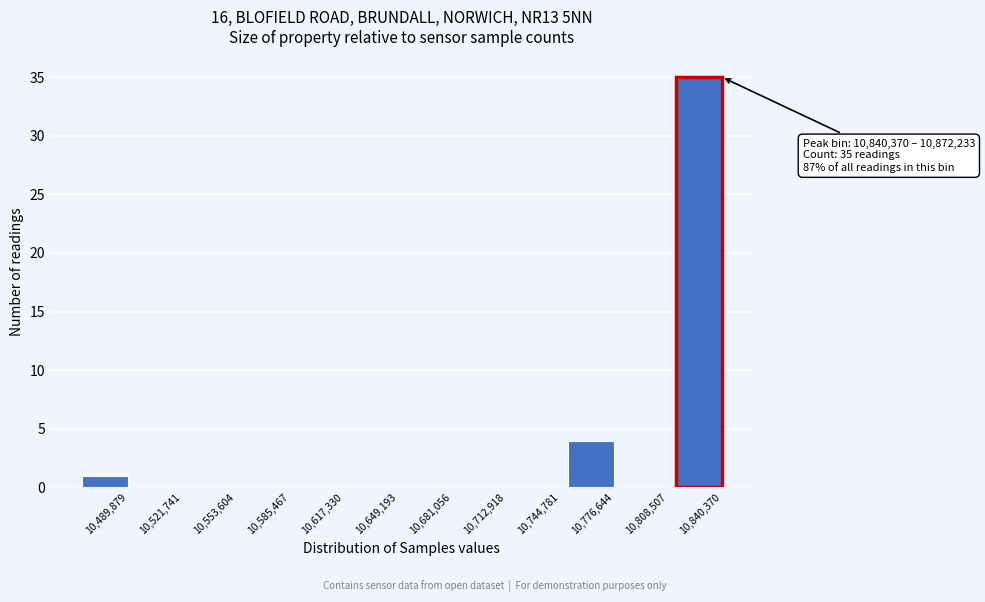

Reading left to right, transcribe all the data shown in this chart.

10,489,879=1	10,521,741=0	10,553,604=0	10,585,467=0	10,617,330=0	10,649,193=0	10,681,056=0	10,712,918=0	10,744,781=0	10,776,644=4	10,808,507=0	10,840,370=35